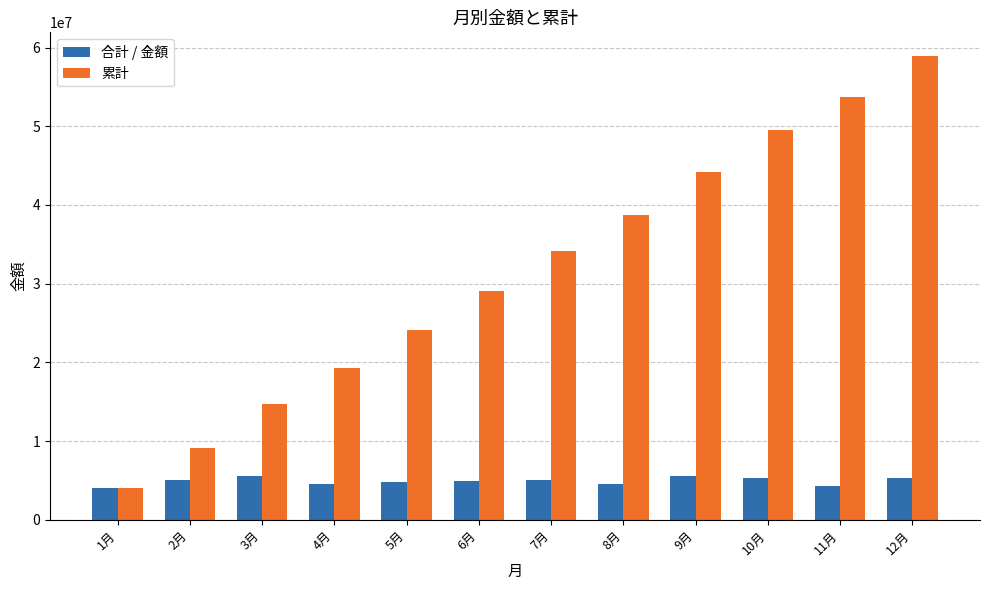

What is the highest value of the 合計 / 金額 series?

5556000